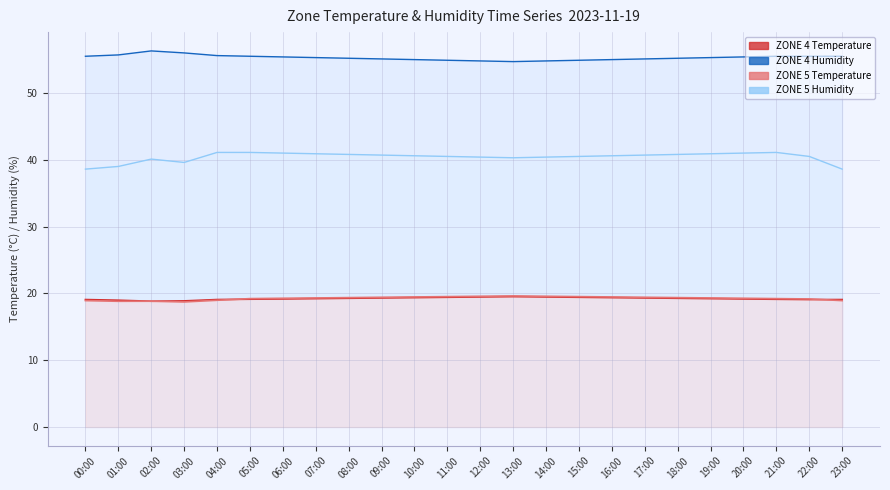

What is the sum of the ZONE 5 Humidity line values at 16:00 and 15:00?

81.1